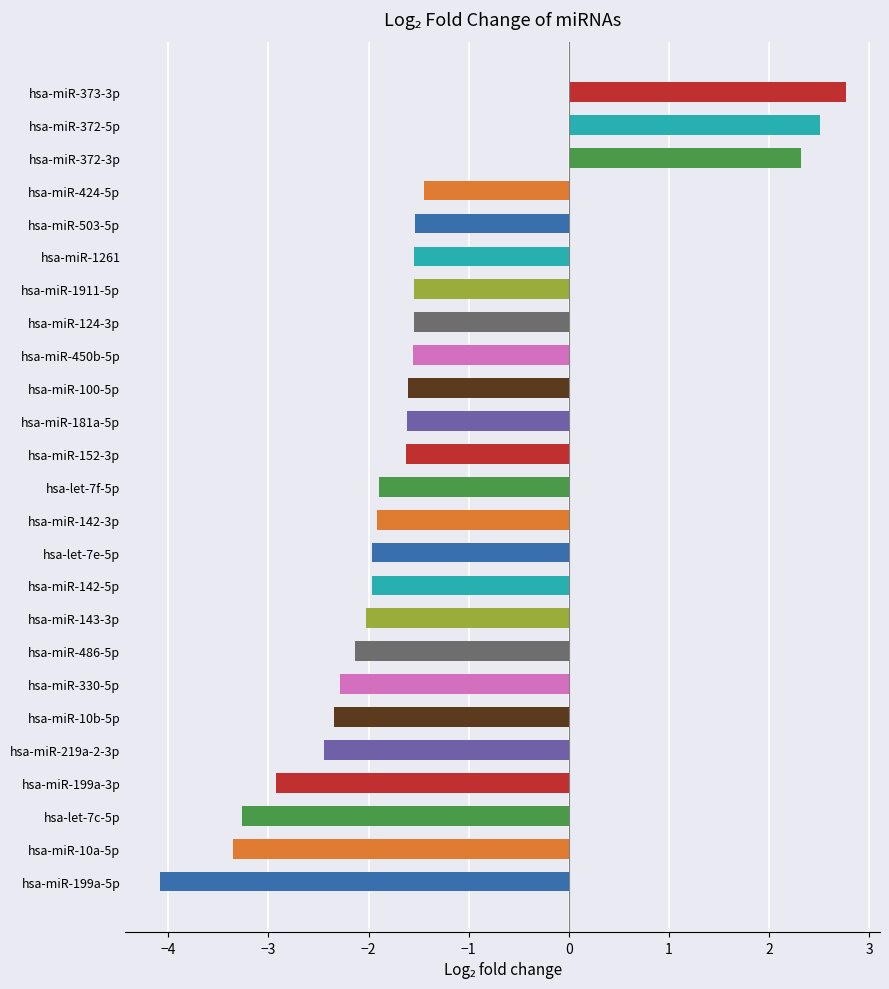

What is the approximate value at hsa-miR-142-3p?

-1.9